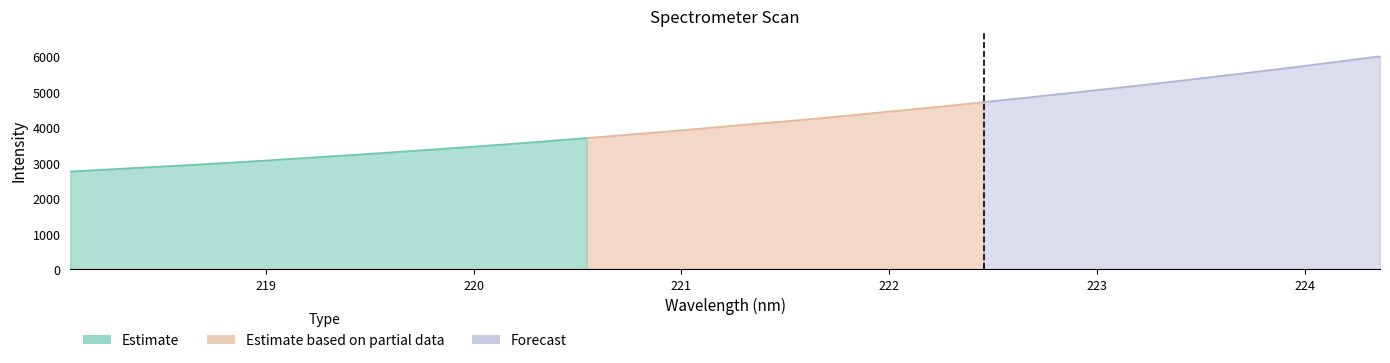

How many values are below 4087?

17